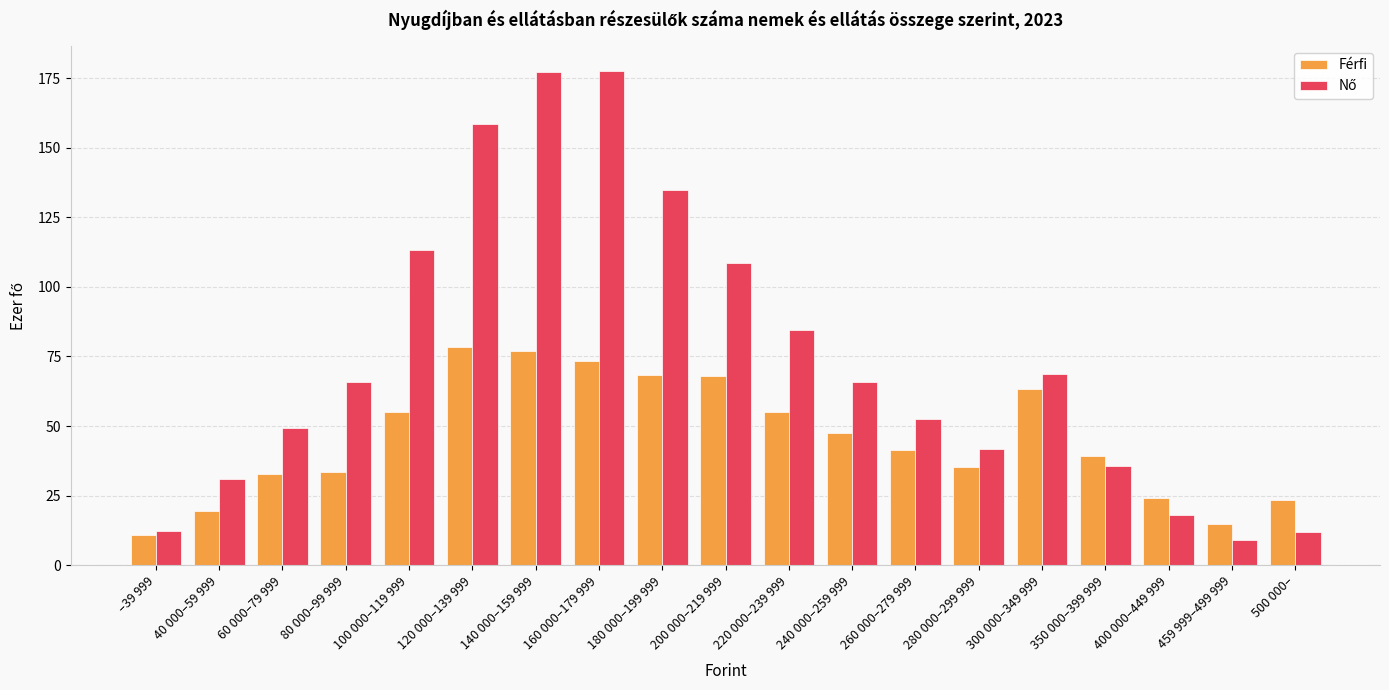

What is the difference between the Férfi values at 459 999–499 999 and 220 000–239 999?

40.1